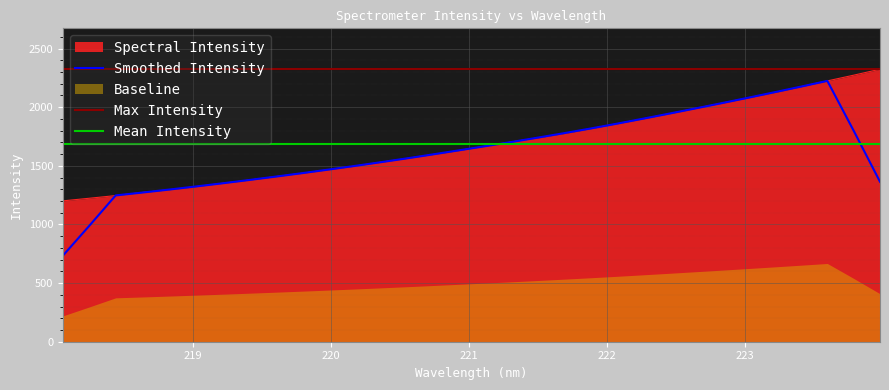

Between 219.0156 and 220.9264, which is larger?

220.9264